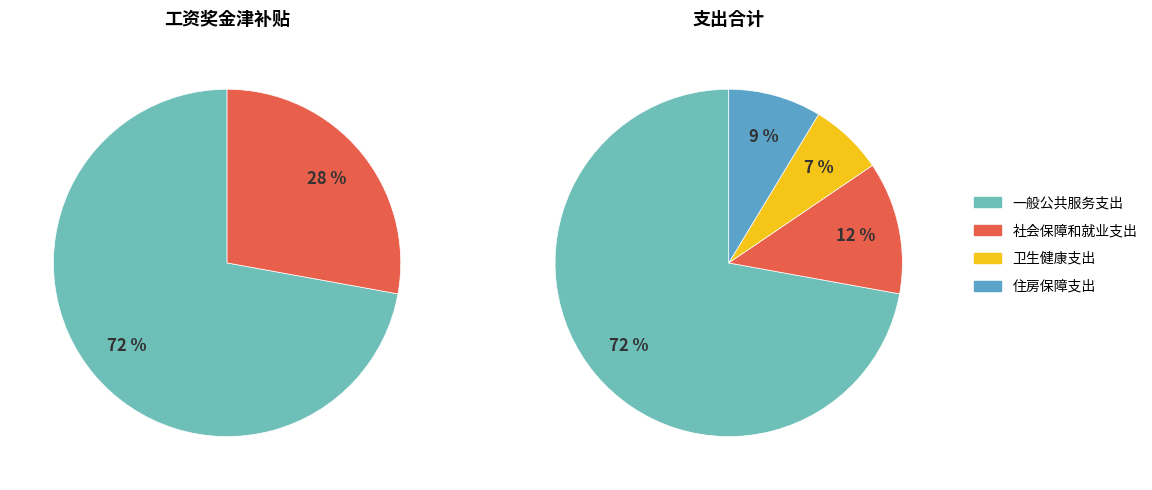

What is the smallest slice in the pie chart?

卫生健康支出